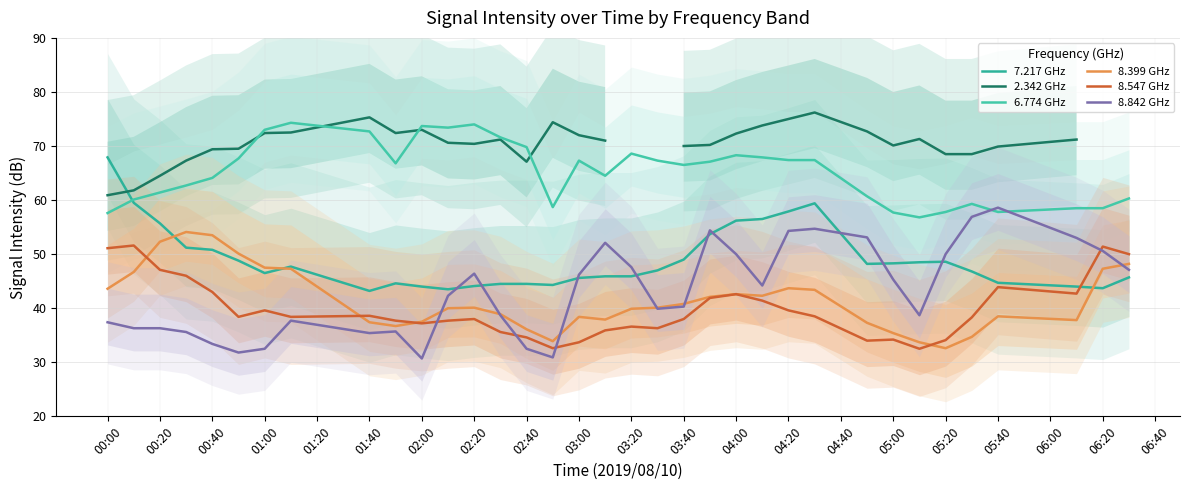

How many times do 7.217 GHz and 8.399 GHz cross each other?

3